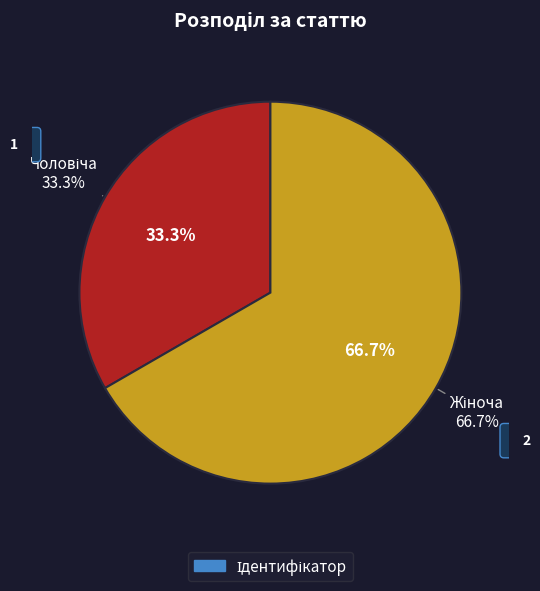

Is it true that Чоловіча is 45% of the pie?

False